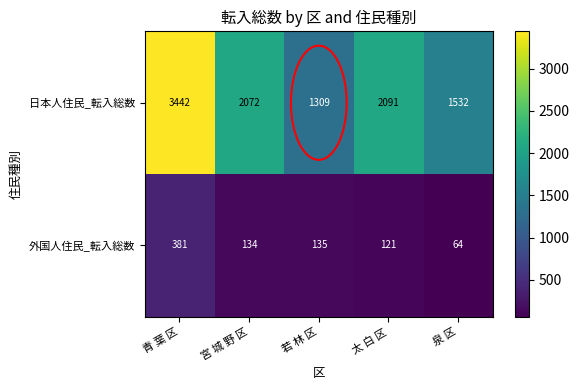

What is the greatest value displayed?

3442